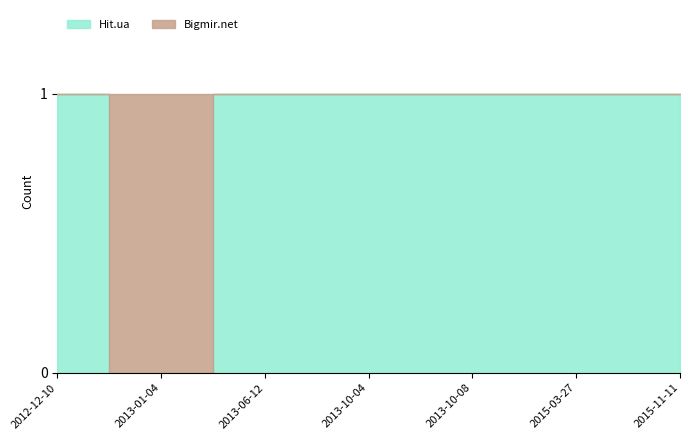

Rank the series by their maximum value, from highest to lowest.

Hit.ua, Bigmir.net